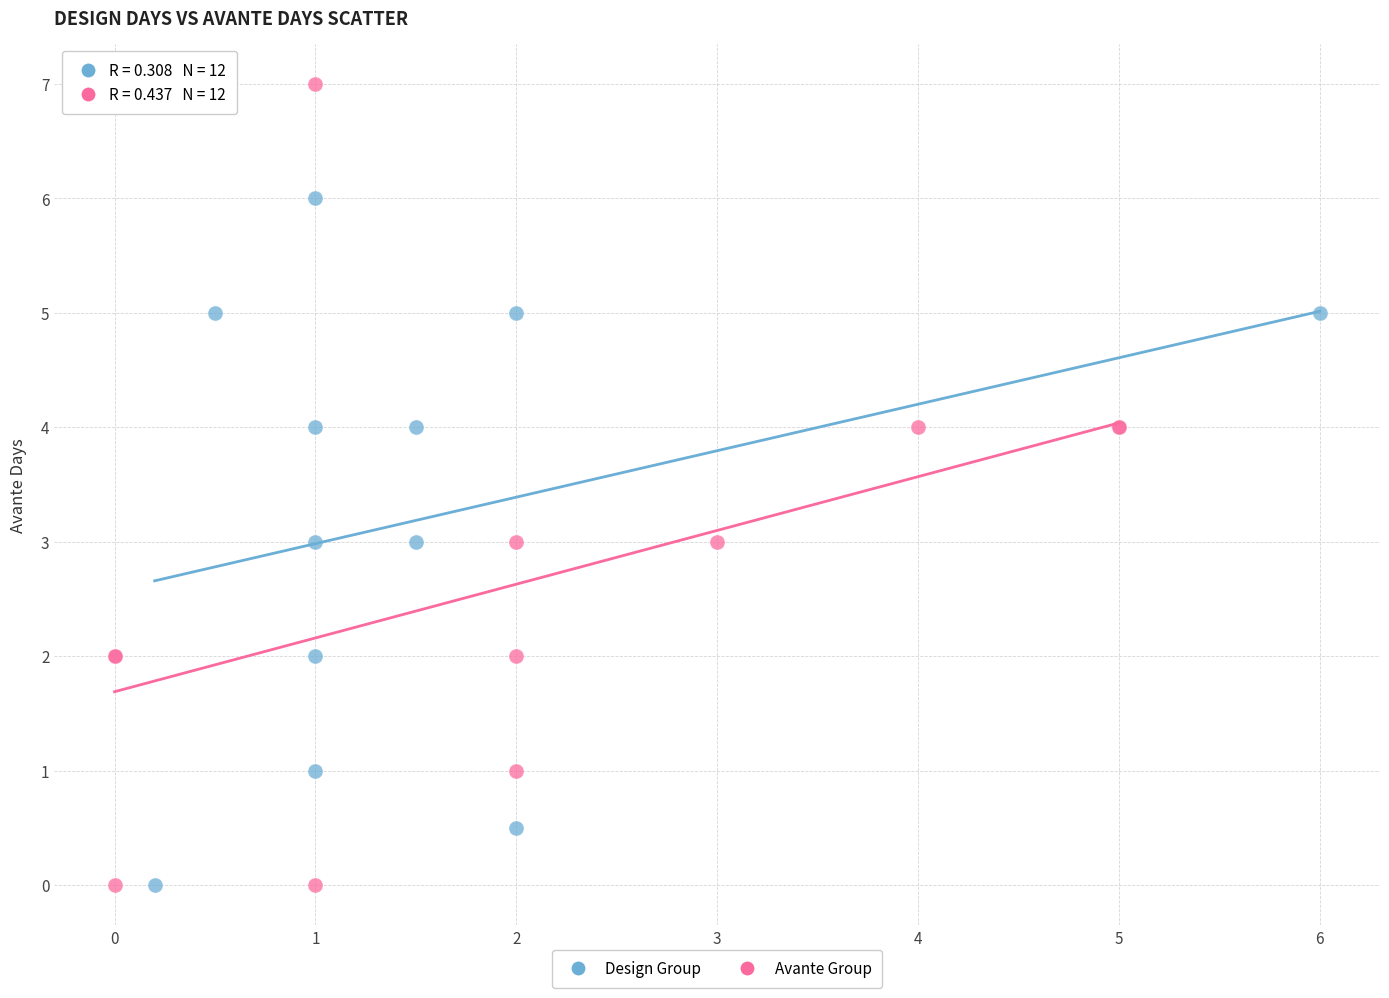

Which series has the widest spread of Y values?

Avante Group